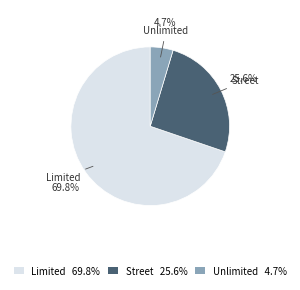

Is it true that Street is 13% of the pie?

False